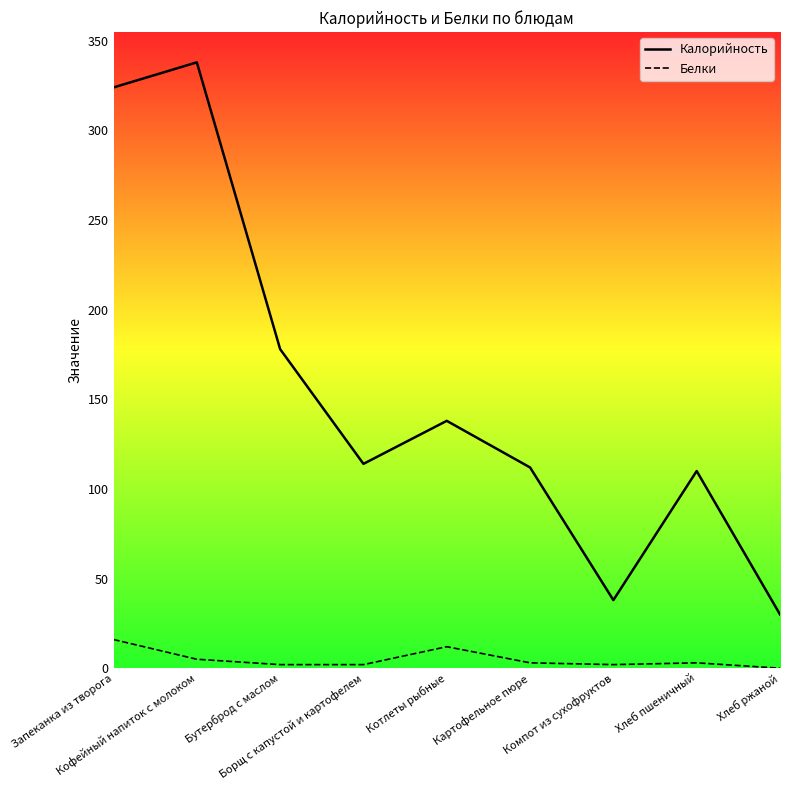

What are all the series names shown in the legend?

Калорийность, Белки